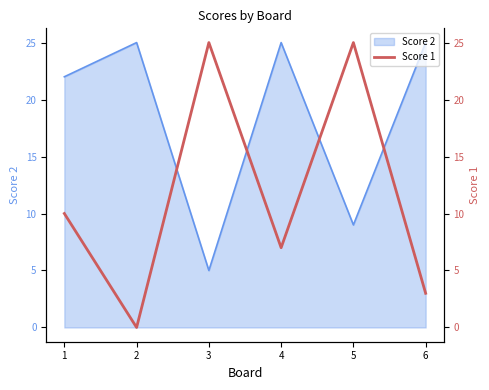

The value at 4 is 2. True or false?

False